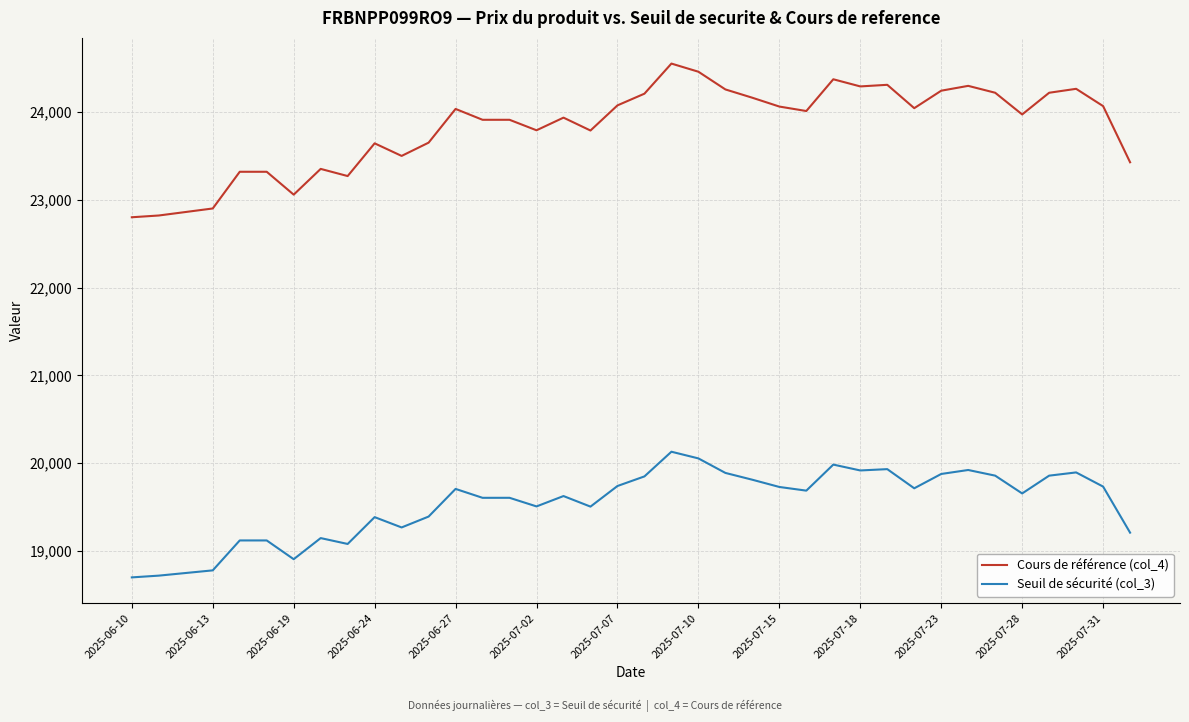

How many values in the Cours de référence (col_4) series are below 24009?

19